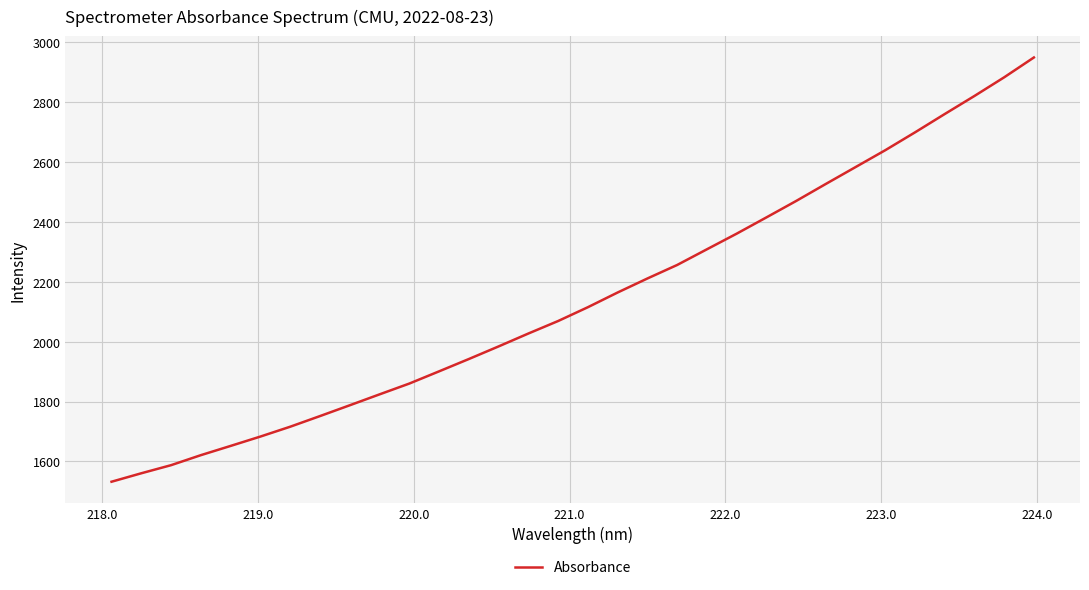

What is the greatest value displayed?

2949.6